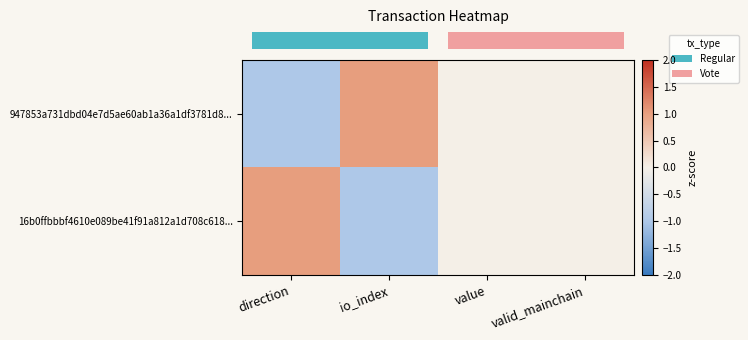

Count the number of data series in this chart.

2